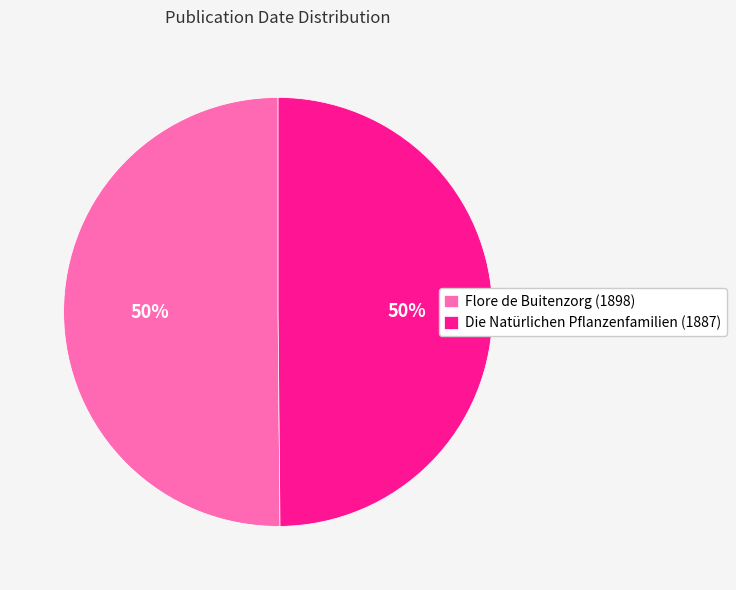

Is it true that Die Natürlichen Pflanzenfamilien (1887) is 58% of the pie?

False